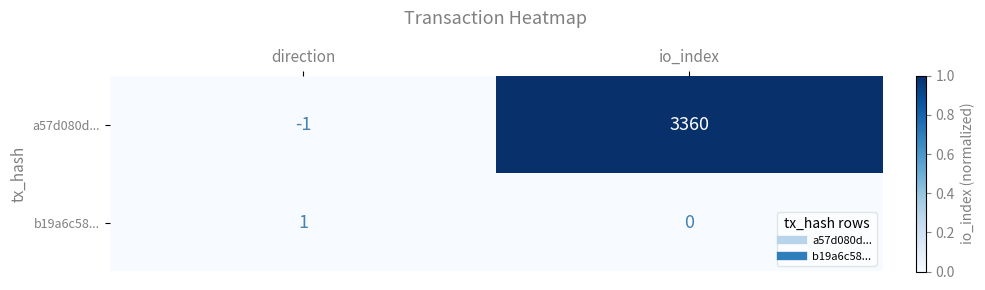

Reading right to left, transcribe all the data shown in this chart.

a57d080d...: io_index=3360	direction=-1
b19a6c58...: io_index=0	direction=1